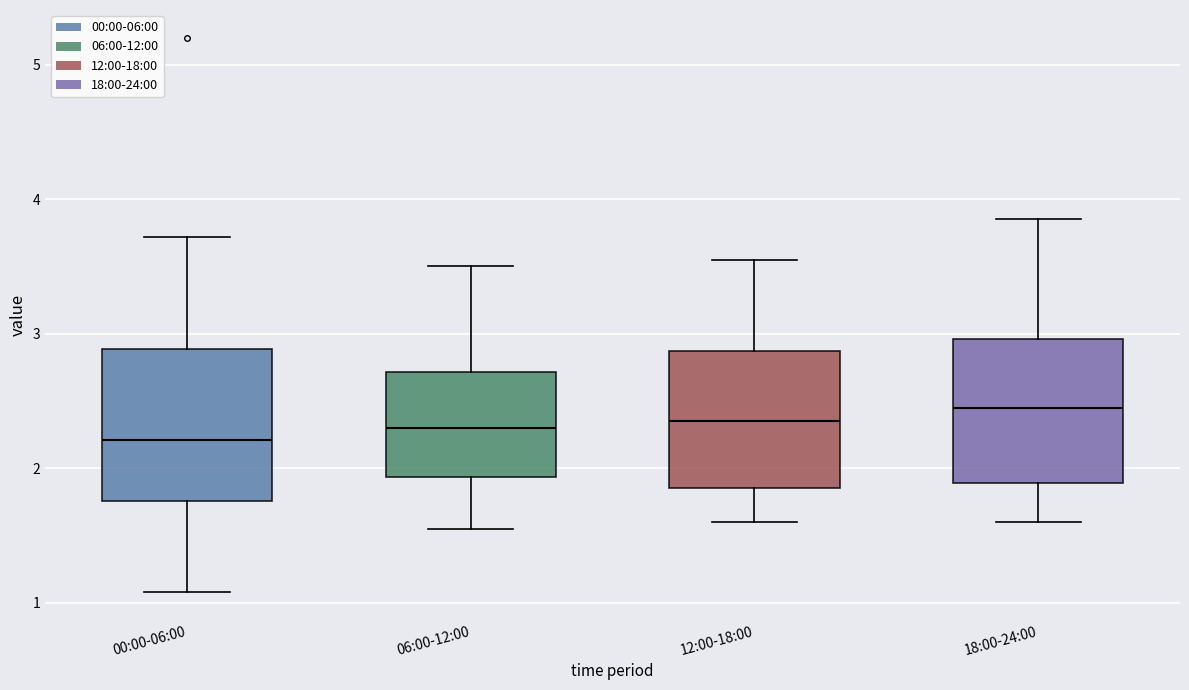

Where does the upper whisker of the box for 12:00-18:00 end on the y-axis? The values are not printed on the chart, so give them approximately, as read against the axis.

3.6